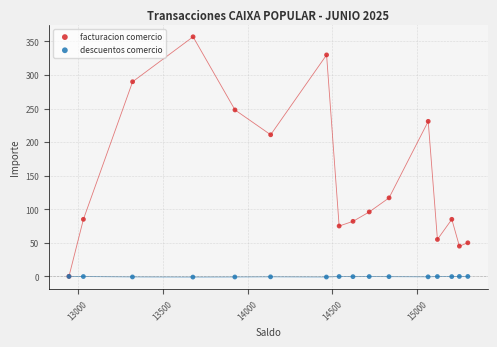

Which series reaches the maximum Y coordinate?

facturacion comercio